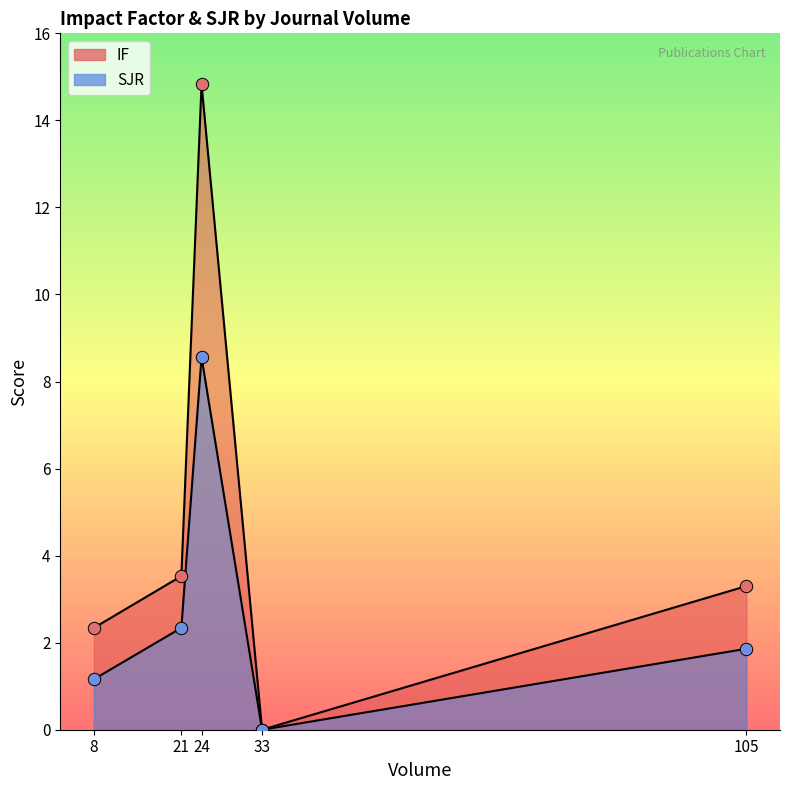

Which series reaches the minimum Y coordinate?

IF